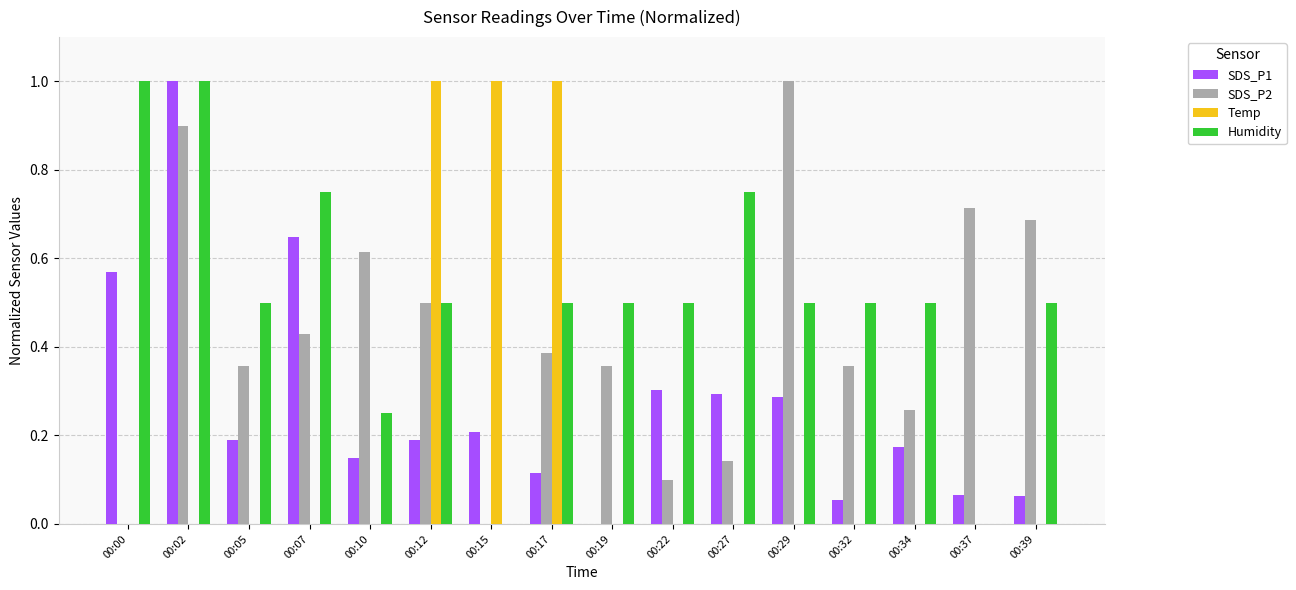

Is it true that SDS_P1 equals 0.2 at 00:15?

True